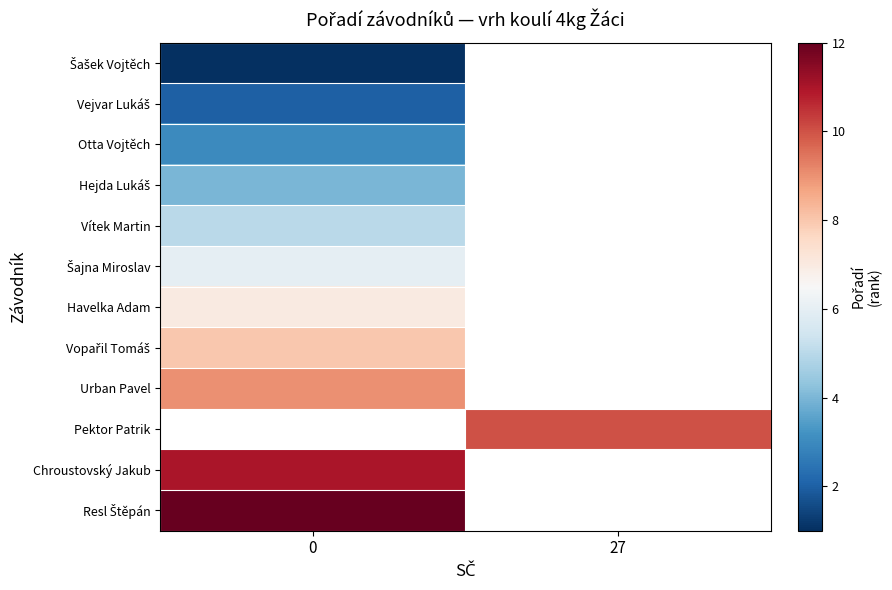

Rank the series by their average value, from lowest to highest.

Šašek Vojtěch, Vejvar Lukáš, Otta Vojtěch, Hejda Lukáš, Vítek Martin, Šajna Miroslav, Havelka Adam, Vopařil Tomáš, Urban Pavel, Pektor Patrik, Chroustovský Jakub, Resl Štěpán